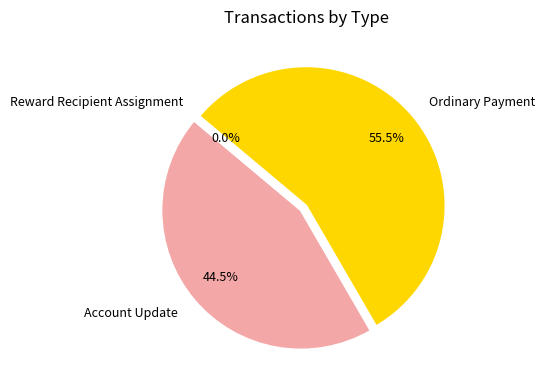

Is the sum of Account Update and Ordinary Payment greater than half?

Yes